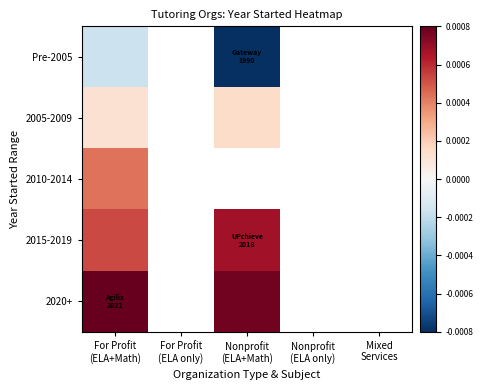

List the labels in order of 2010-2014 value, largest first.

For Profit (ELA+Math), For Profit (ELA only), Nonprofit (ELA+Math), Nonprofit (ELA only), Mixed Services